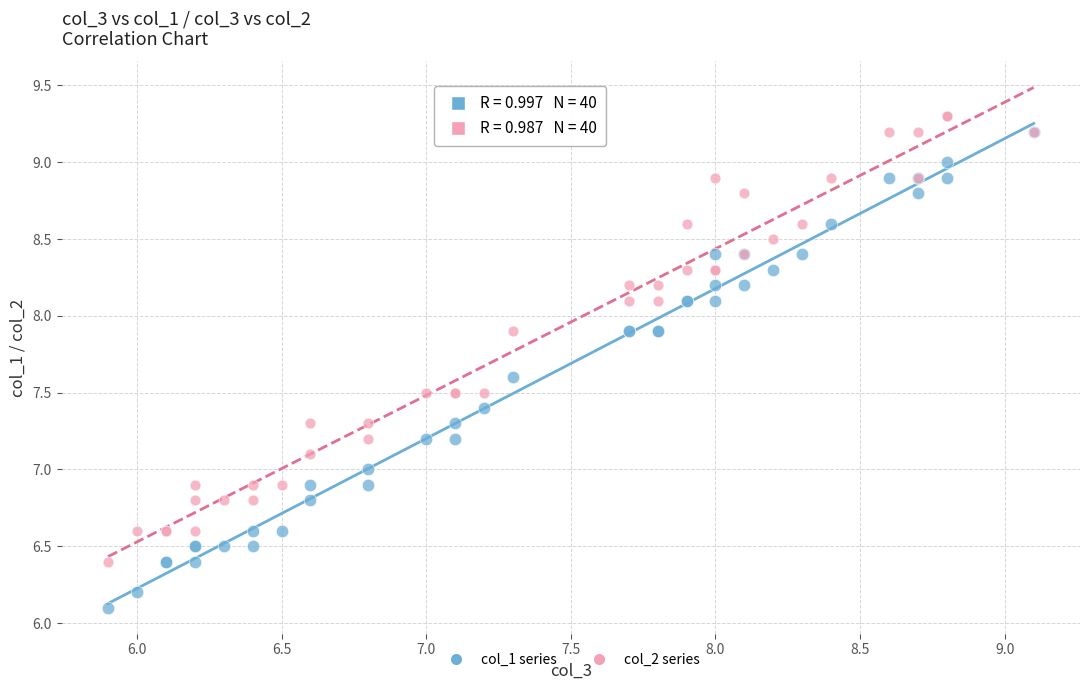

Which series reaches the maximum Y coordinate?

col_2 series